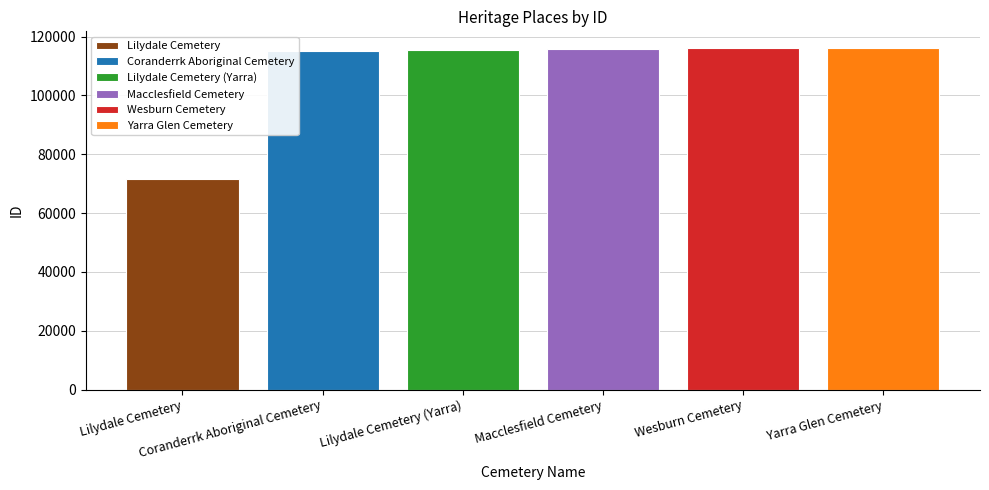

What is the maximum value shown in the chart?

115970